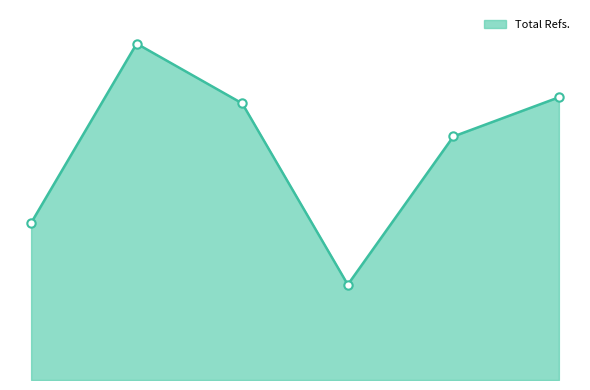

Rank the categories by value from lowest to highest.

4, 1, 5, 3, 6, 2